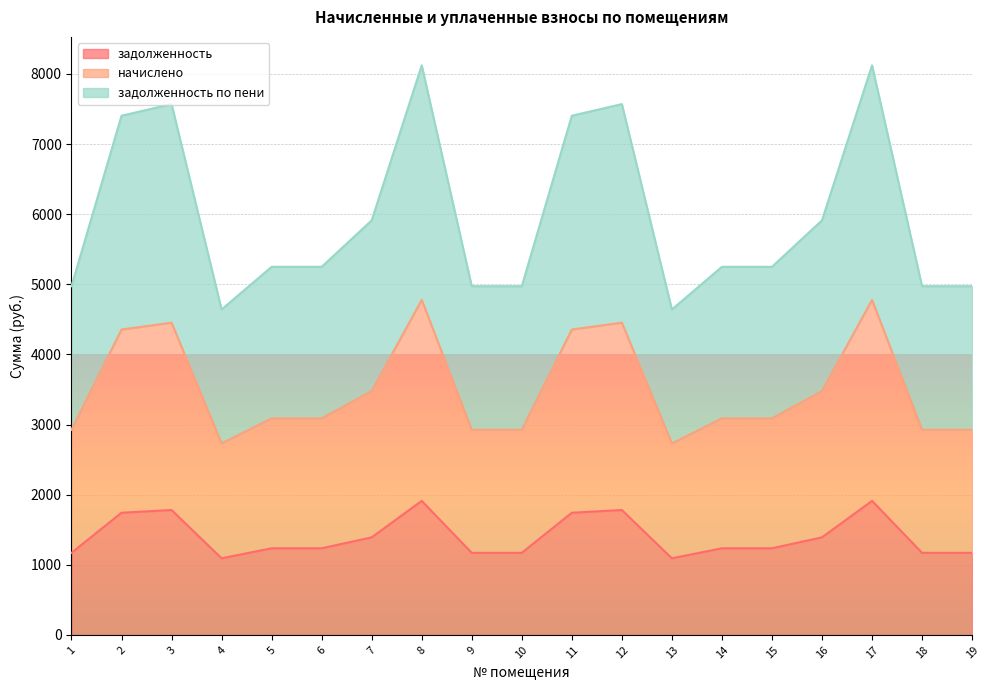

What is the spread (max minus min) of values at 15?

4013.8